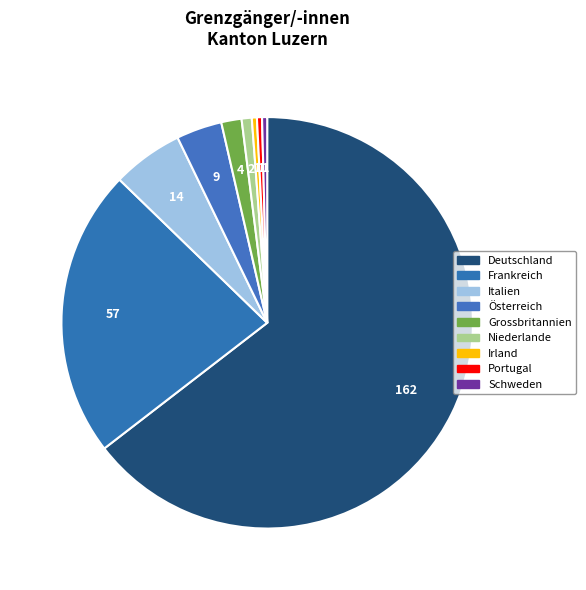

To the nearest percent, what is the difference between the Deutschland and Grossbritannien slice percentages?

63%